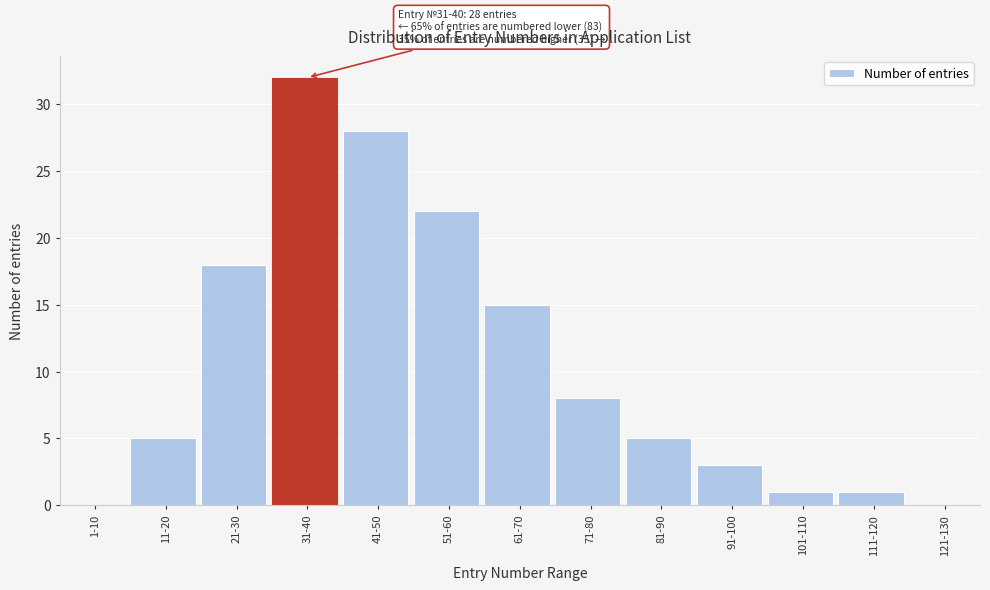

Reading left to right, what are all the values shown in this chart?

1-10=0	11-20=5	21-30=18	31-40=32	41-50=28	51-60=22	61-70=15	71-80=8	81-90=5	91-100=3	101-110=1	111-120=1	121-130=0